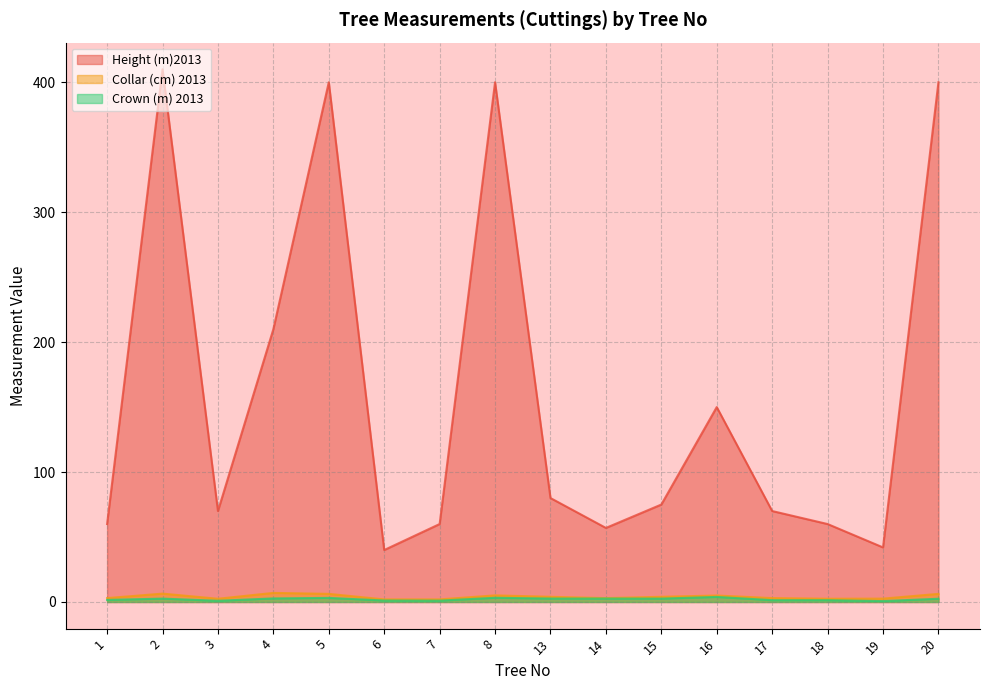

The value of Collar (cm) 2013 at 16 is 5.0. True or false?

True